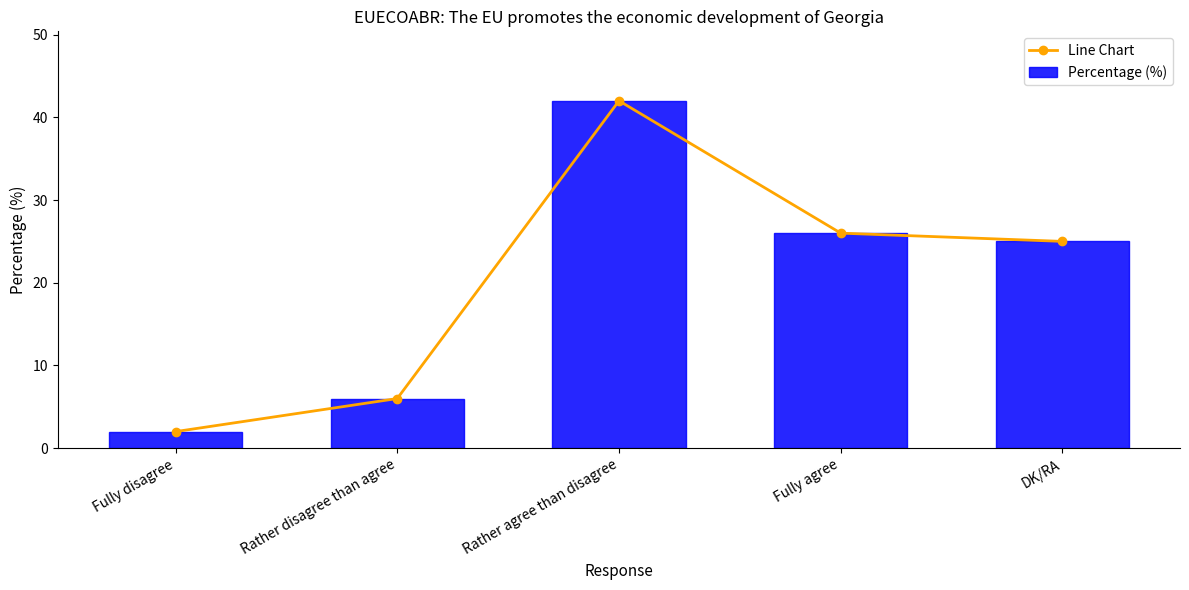

What is the label of the 5th bar from the left?

DK/RA